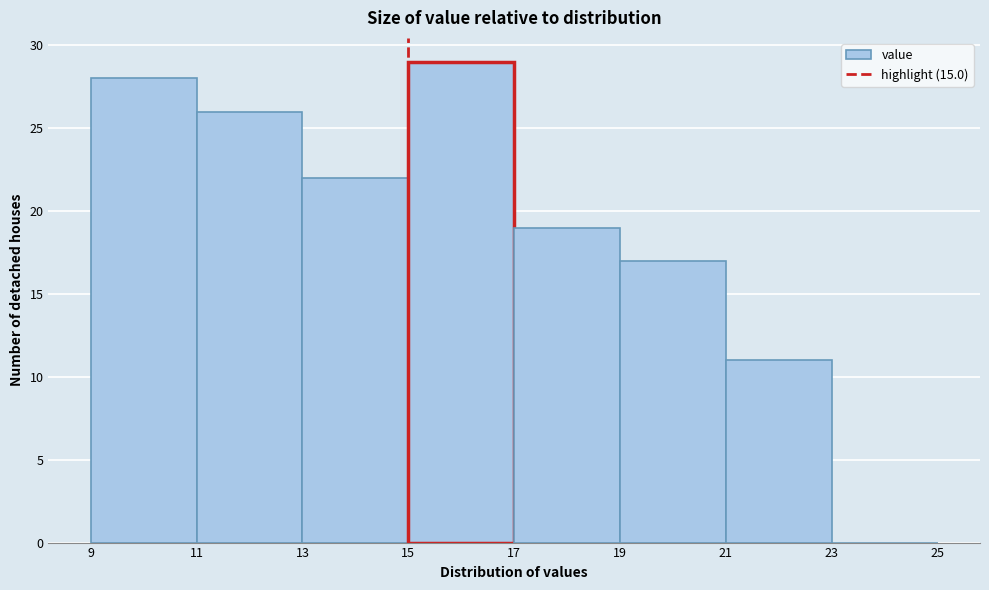

What is the height of the bar covering 15 to 17 on the x-axis? The values are not printed on the chart, so give them approximately, as read against the axis.

29